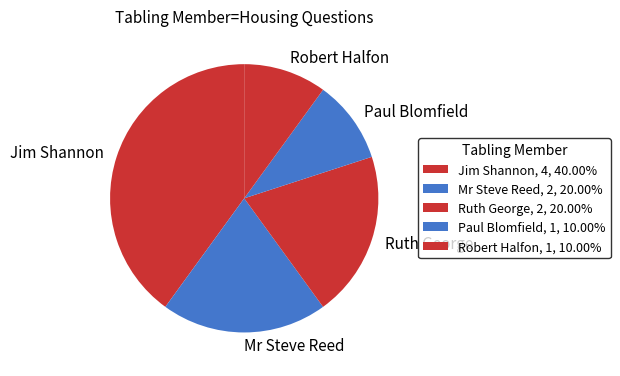

Is there any slice that represents more than half of the pie?

No